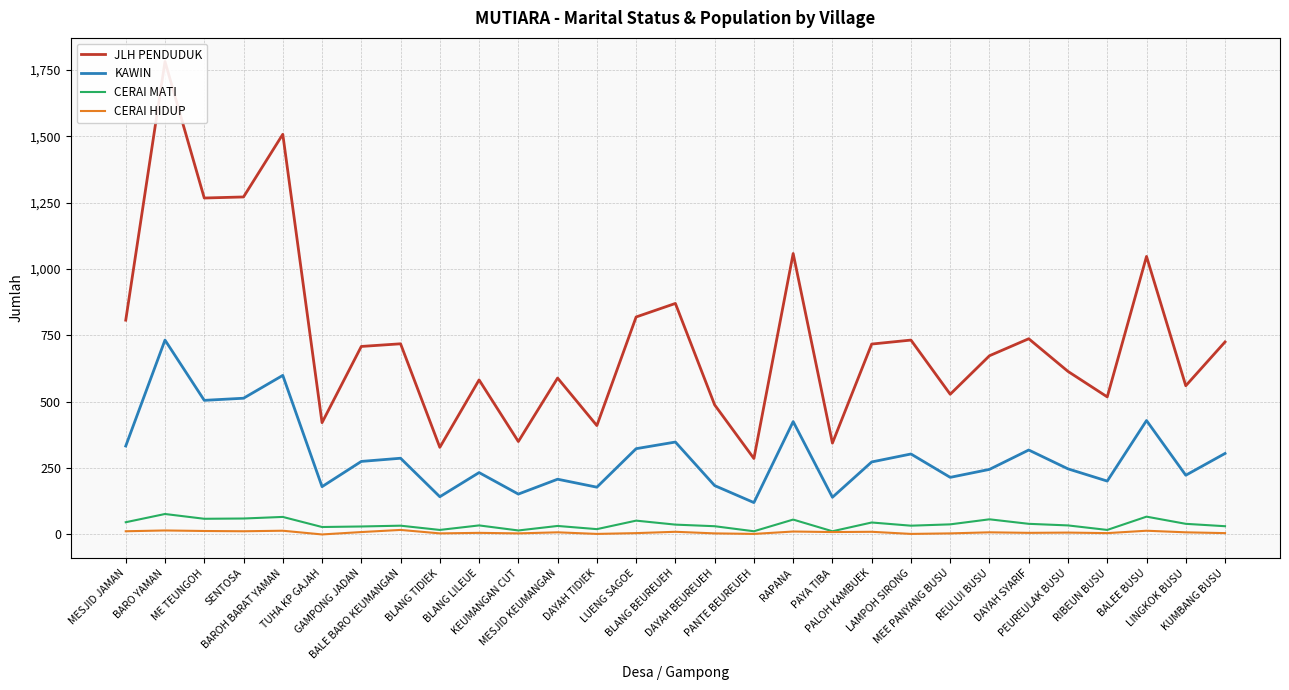

Reading left to right, transcribe all the data shown in this chart.

JLH PENDUDUK: 807	1781	1267	1271	1507	421	708	718	328	582	350	589	410	819	870	488	286	1058	344	717	732	528	673	737	614	518	1047	560	725
KAWIN: 333	732	505	513	599	180	275	287	142	233	152	208	178	323	348	184	120	425	140	273	303	215	245	318	247	201	429	223	305
CERAI MATI: 46	77	59	60	66	28	30	33	17	34	15	32	20	52	37	31	12	56	12	45	33	38	57	40	34	17	67	40	31
CERAI HIDUP: 12	15	13	12	14	0	9	17	4	6	4	8	2	5	10	4	2	11	9	10	2	4	8	6	7	5	14	8	5